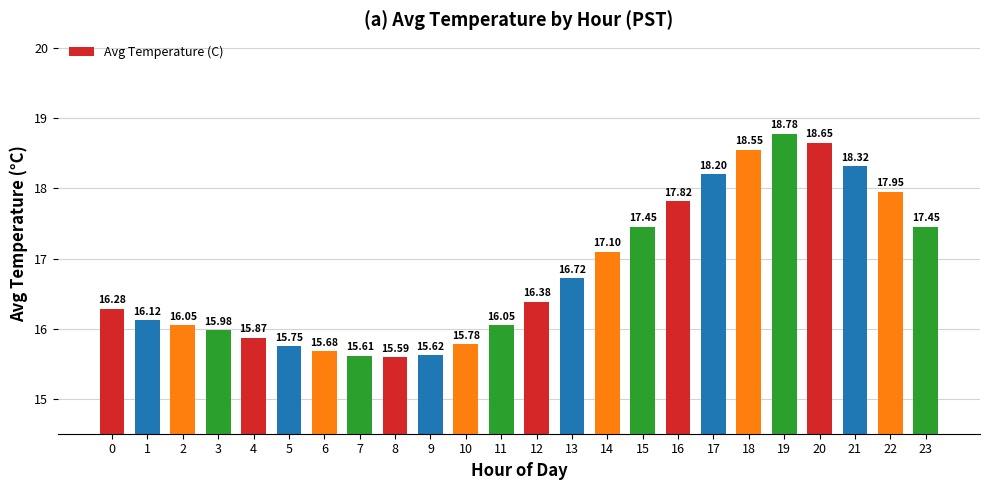

What is the average value?

16.8